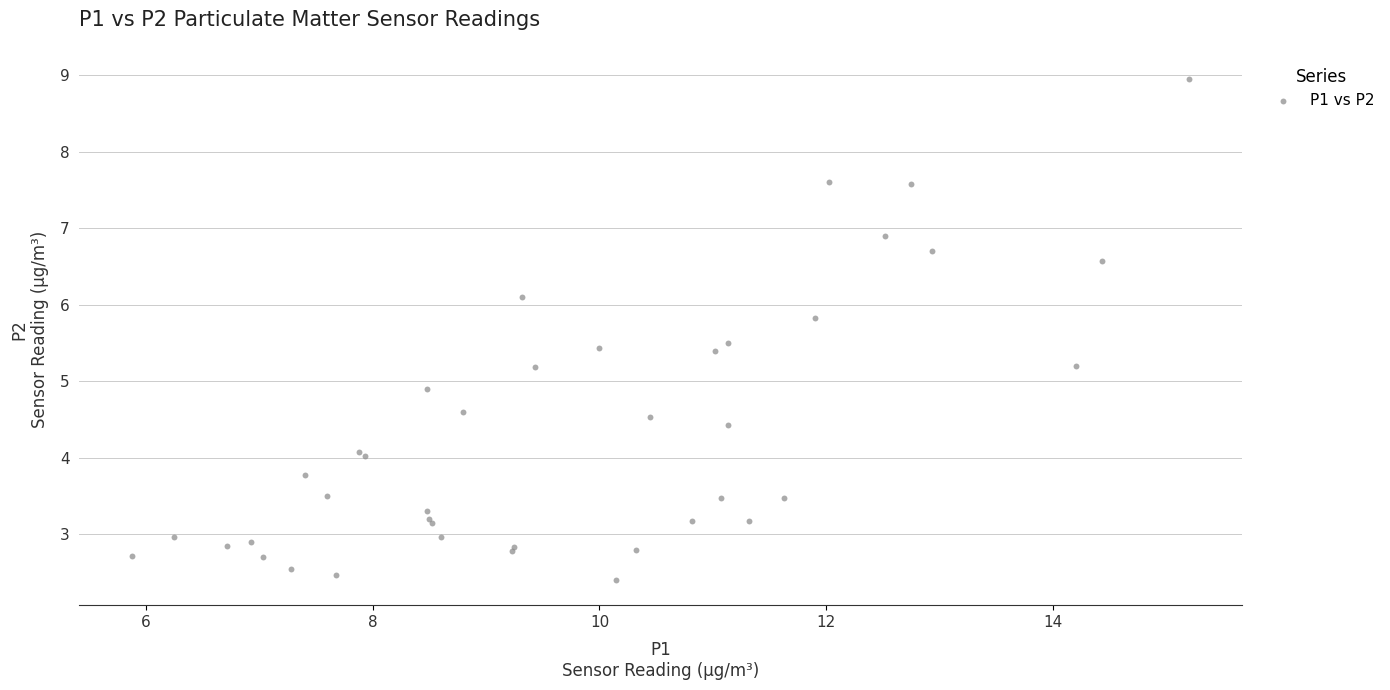

What Y value in the scatter plot is closest to 5?

4.9